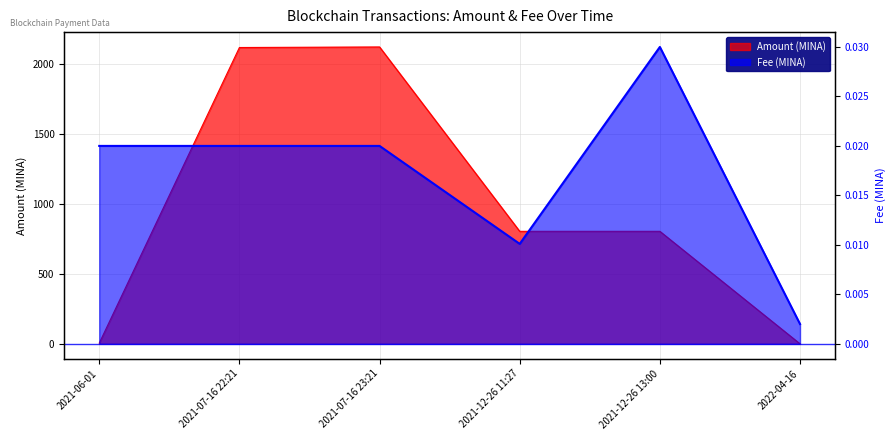

Rank the categories by Fee value from lowest to highest.

2022-04-16, 2021-12-26 11:27, 2021-06-01, 2021-07-16 22:21, 2021-07-16 23:21, 2021-12-26 13:00